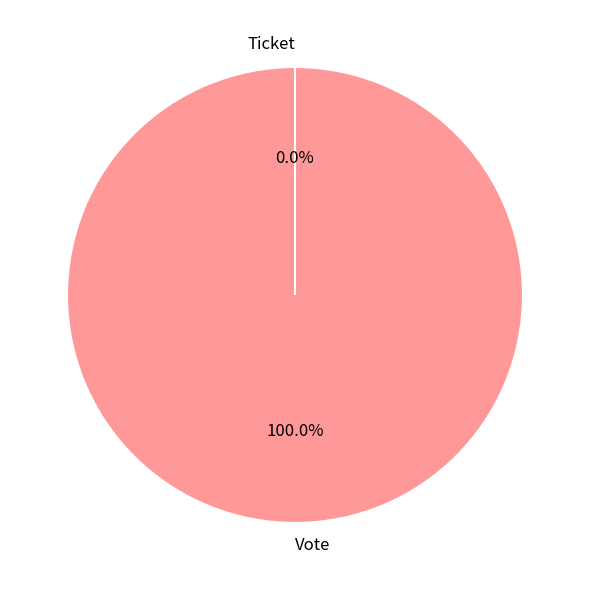

Which slice is the smallest?

Ticket